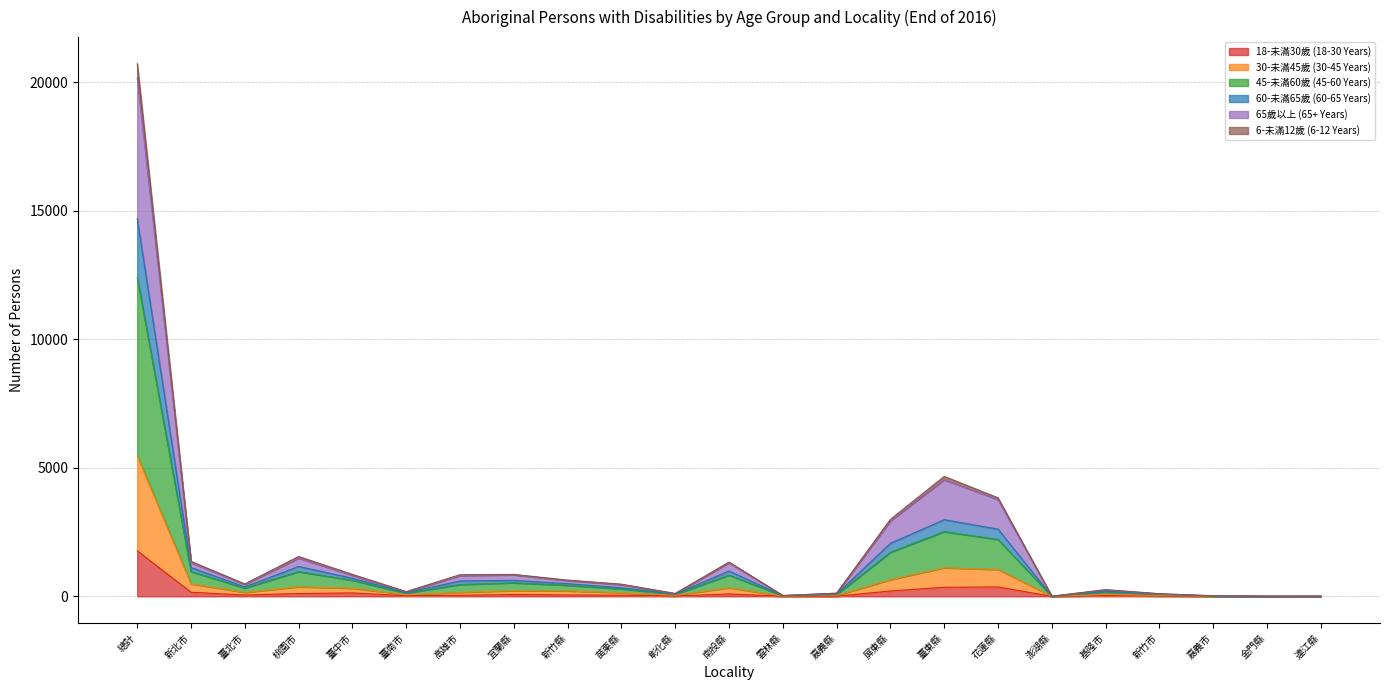

At which label does 18-未滿30歲 (18-30 Years) reach its peak?

總計